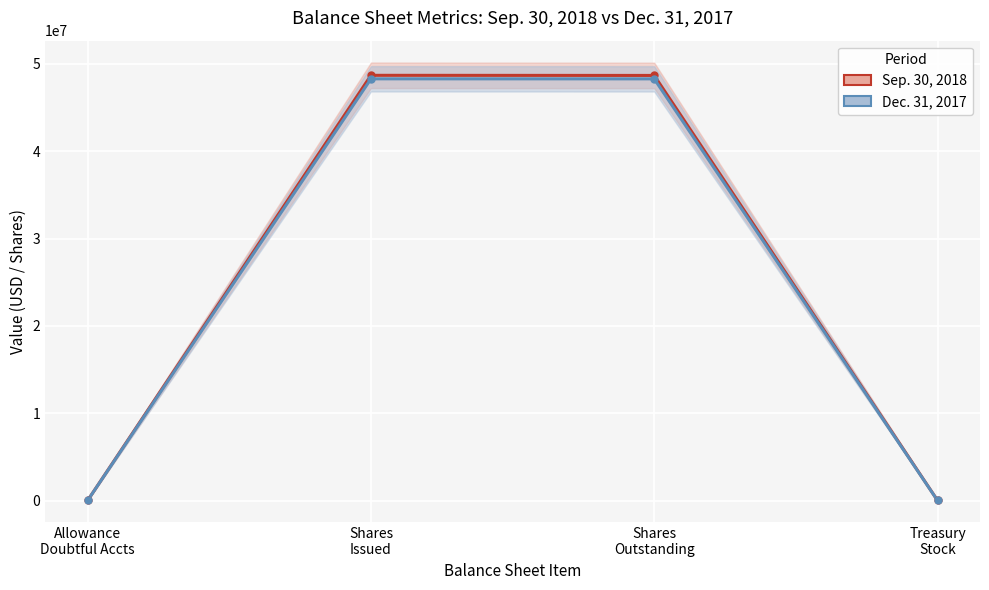

What is the value of the Dec. 31, 2017 point at the 4th from the left?

2930